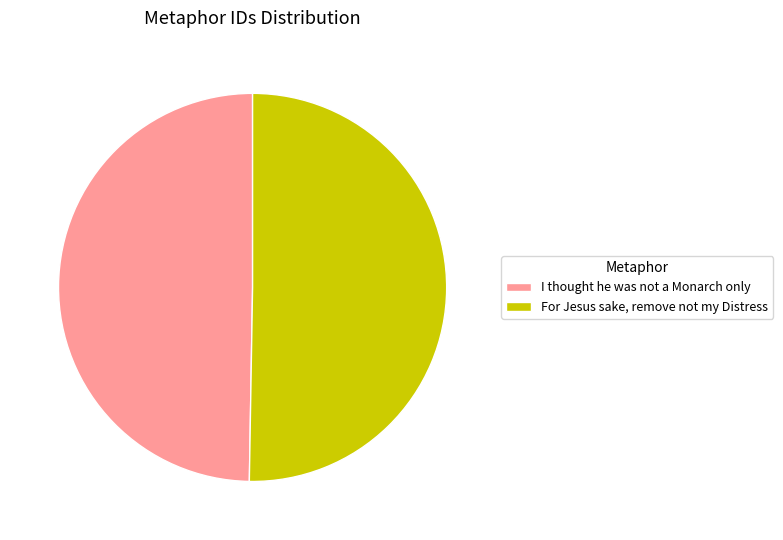

Which slice represents more than half of the pie?

For Jesus sake, remove not my Distress